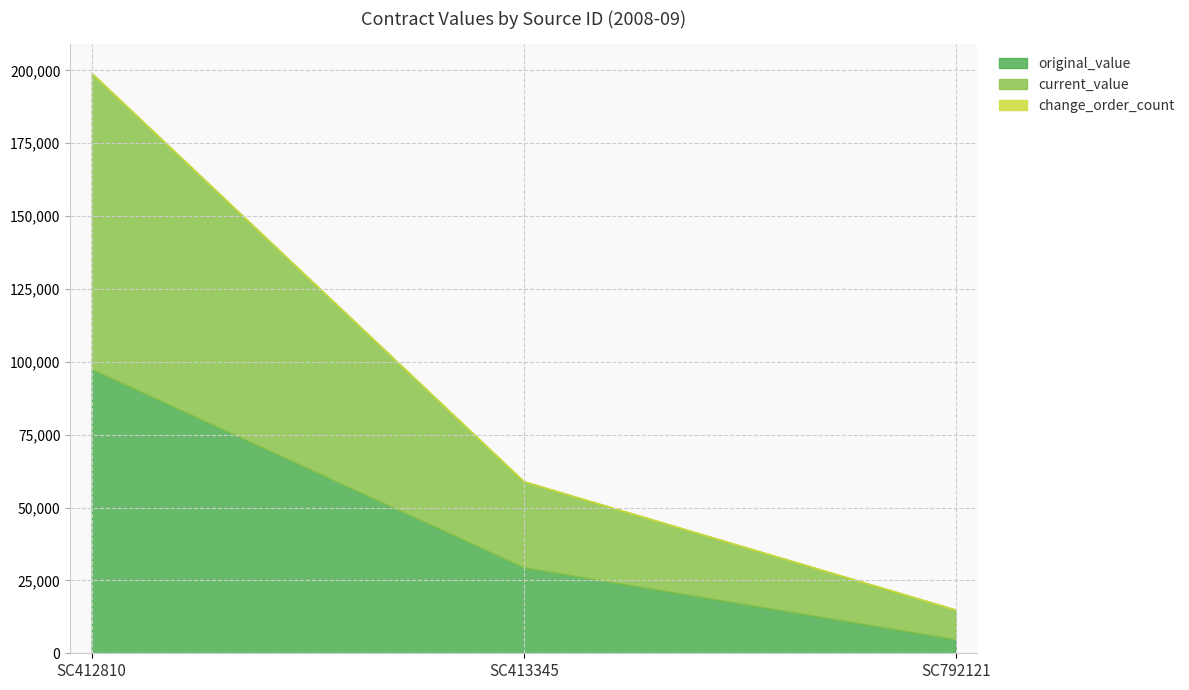

Which series has the largest total across all categories?

current_value